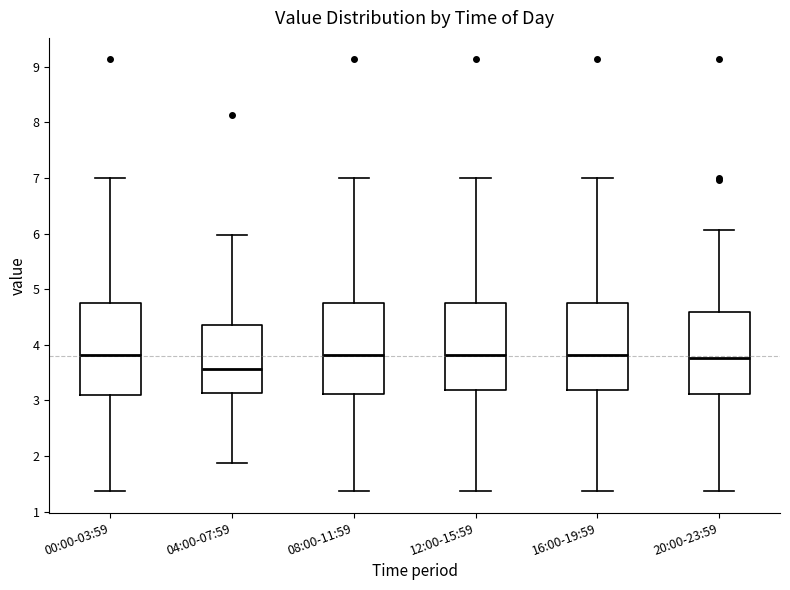

Reading left to right, transcribe this box plot: for each box, give where its median line is, the range the box spans, and where its two whiskers end, as read against the y-axis. The values are not printed on the chart, so give them approximately, as read against the axis.

00:00-03:59: median 3.8, box 3.1 to 4.7, whiskers 1.4 to 7.0
04:00-07:59: median 3.6, box 3.1 to 4.4, whiskers 1.9 to 6.0
08:00-11:59: median 3.8, box 3.1 to 4.7, whiskers 1.4 to 7.0
12:00-15:59: median 3.8, box 3.2 to 4.7, whiskers 1.4 to 7.0
16:00-19:59: median 3.8, box 3.2 to 4.7, whiskers 1.4 to 7.0
20:00-23:59: median 3.8, box 3.1 to 4.6, whiskers 1.4 to 6.1